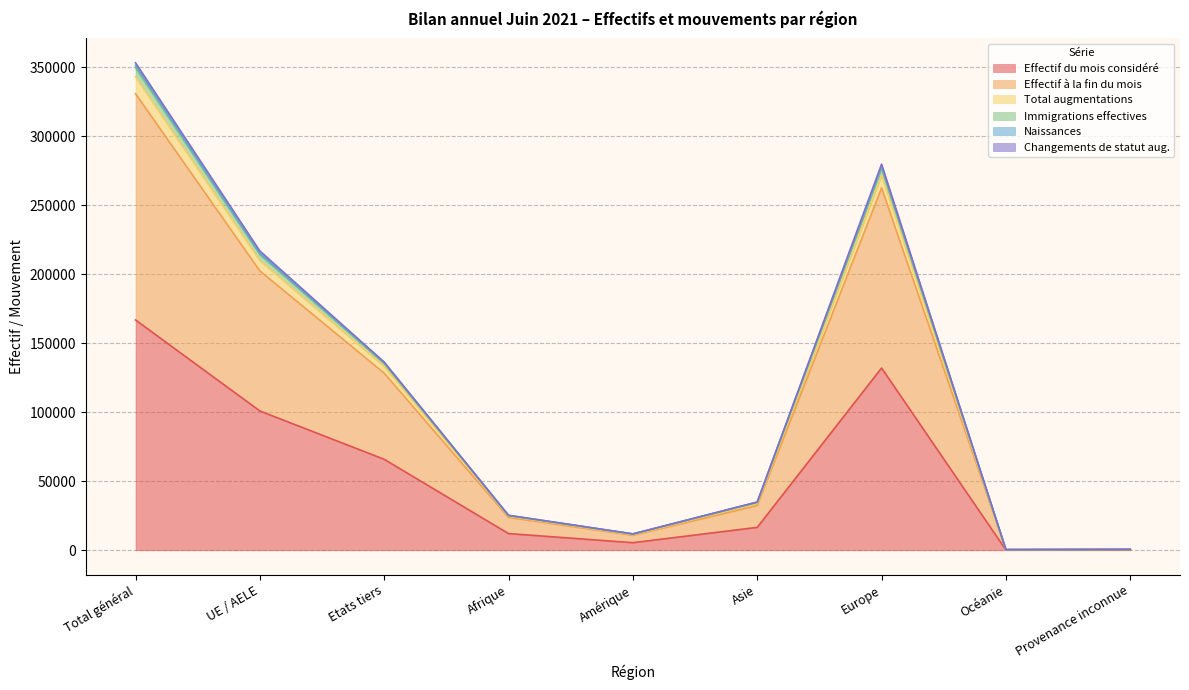

The value of Effectif du mois considéré at Afrique is 12111. True or false?

True